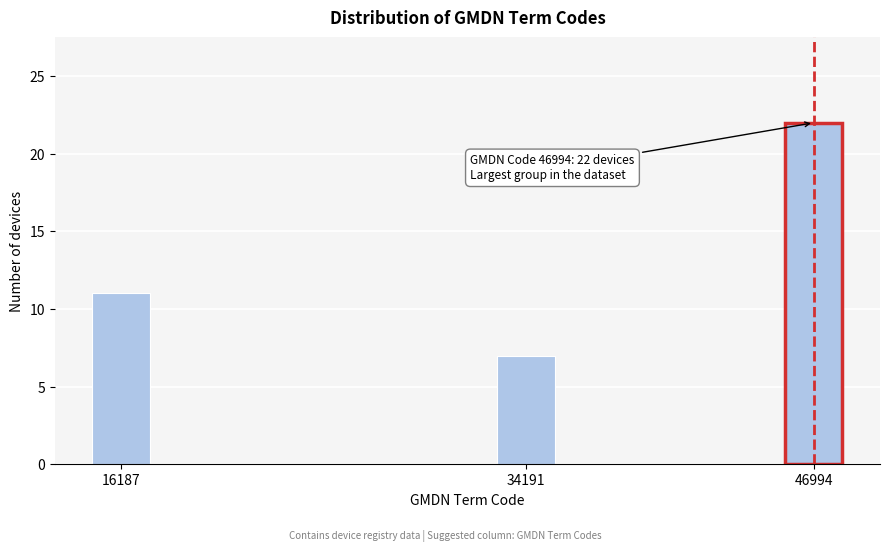

Reading right to left, what are all the values shown in this chart?

22	7	11